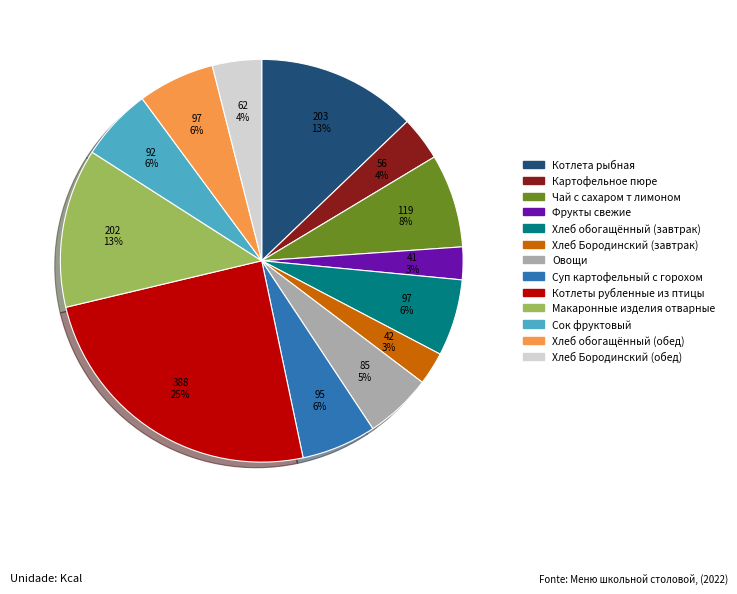

What is the largest slice in the pie chart?

Котлеты рубленные из птицы